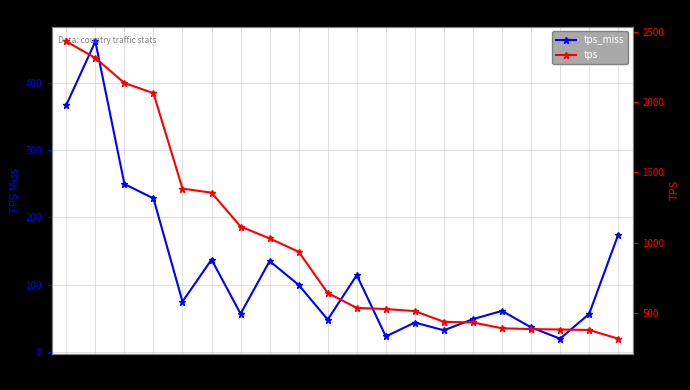

Which has a higher value, JP or RU?

RU